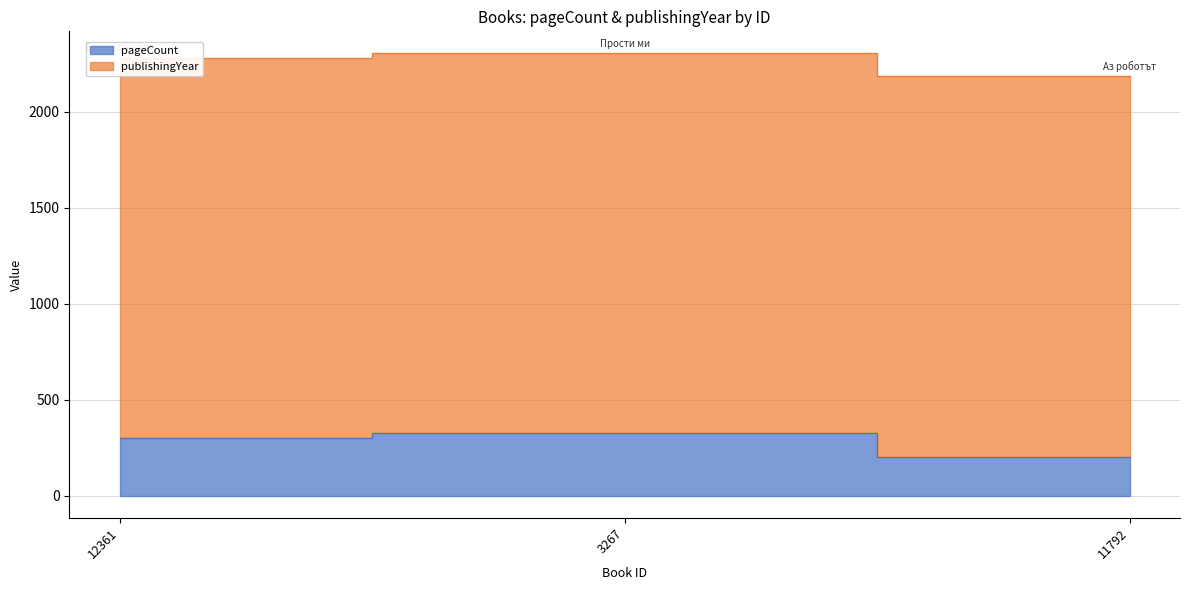

How many data points are above 300?

1